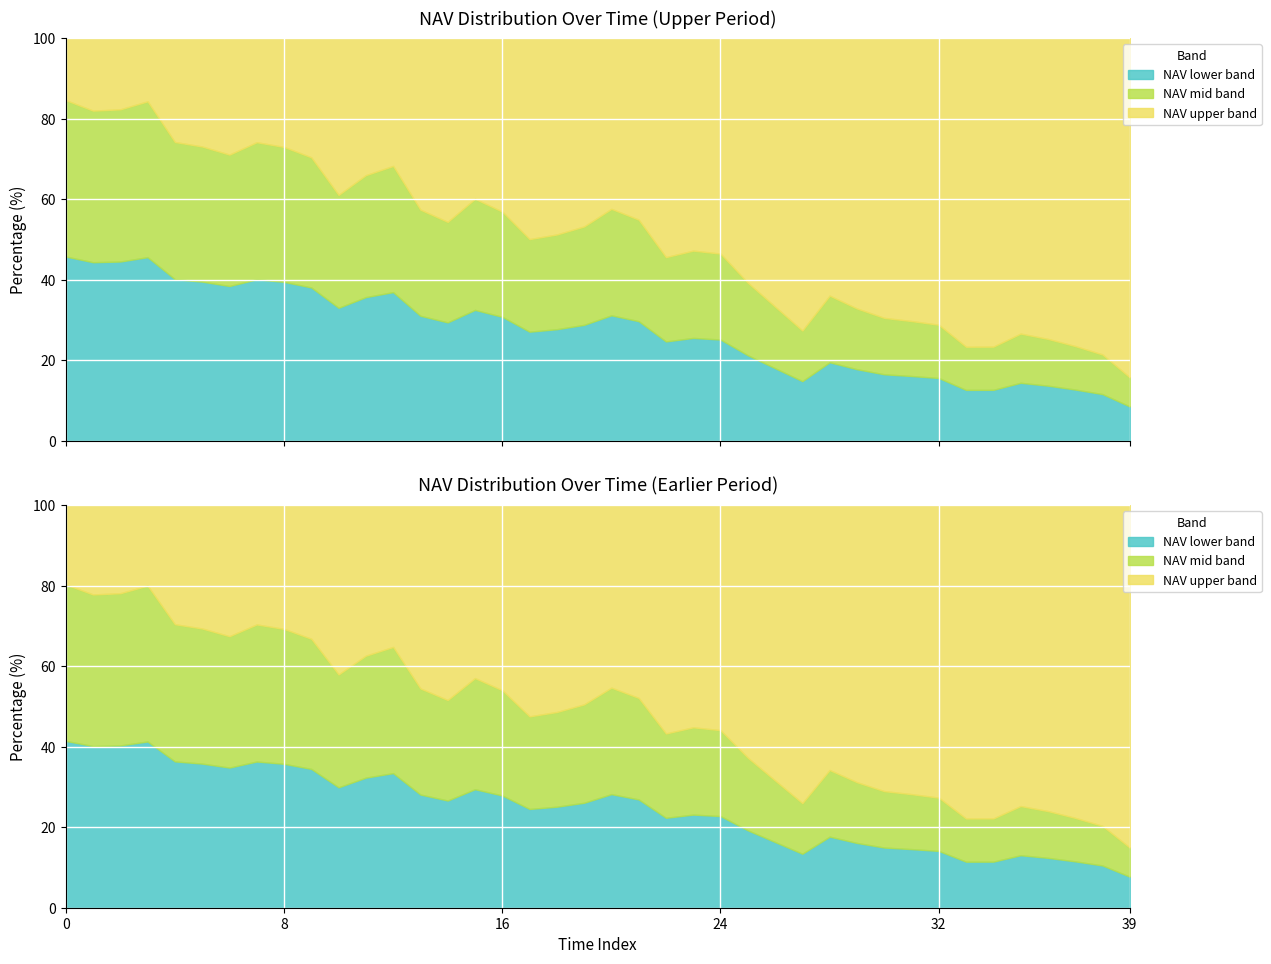

Rank the categories by value from highest to lowest.

0, 3, 2, 1, 4, 7, 5, 8, 6, 9, 12, 11, 10, 15, 20, 13, 16, 21, 14, 19, 18, 17, 23, 24, 22, 25, 28, 26, 29, 30, 31, 32, 27, 35, 36, 37, 34, 33, 38, 39